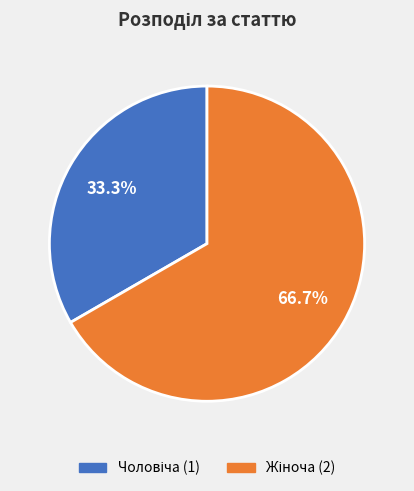

Is there any slice that represents more than half of the pie?

Yes